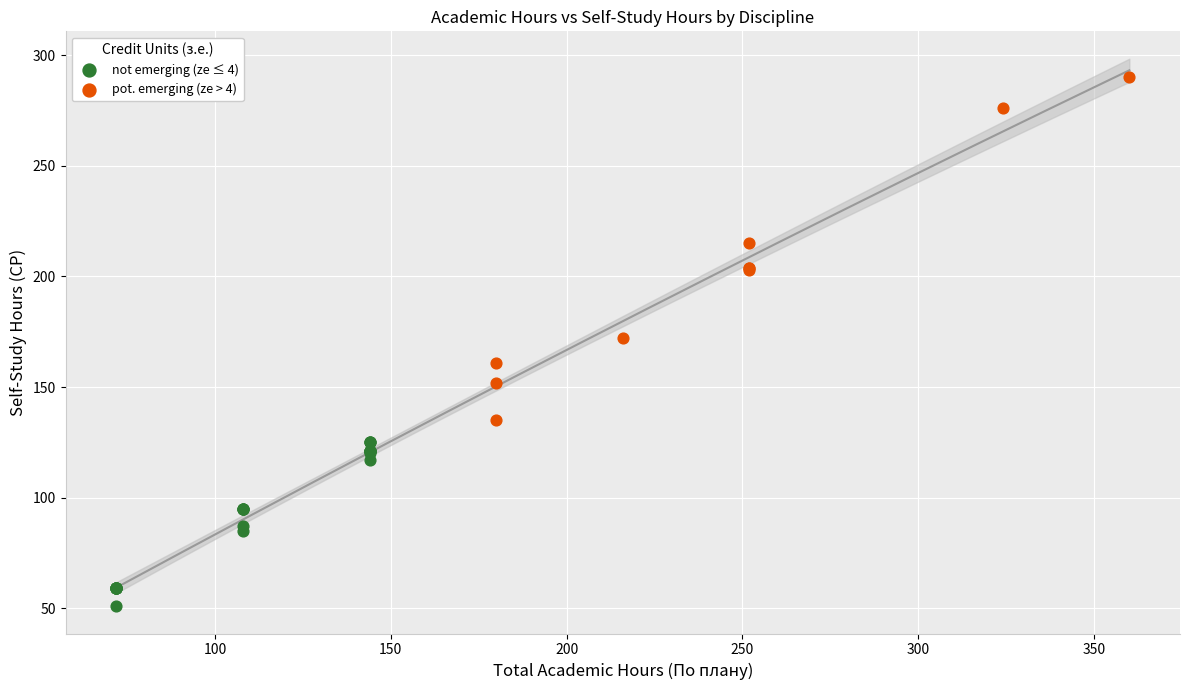

Which series reaches the maximum Y coordinate?

pot. emerging (ze > 4)